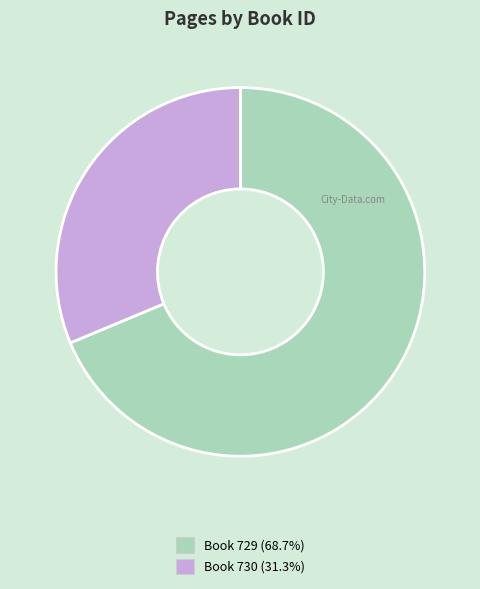

Does any single category account for the majority?

Yes